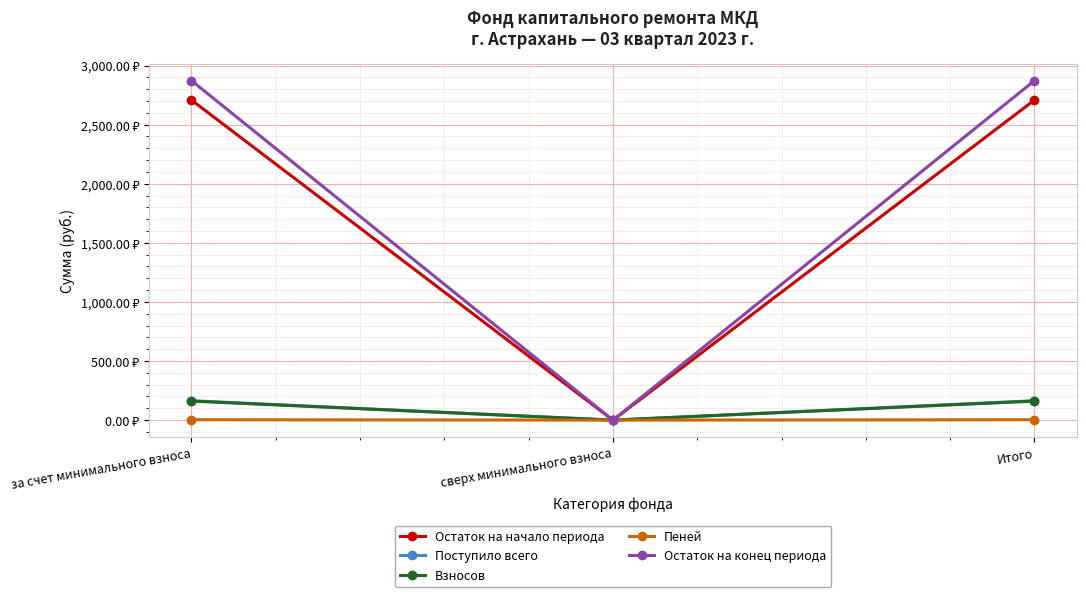

The value of Остаток на конец периода at сверх минимального взноса is -1609.4. True or false?

False